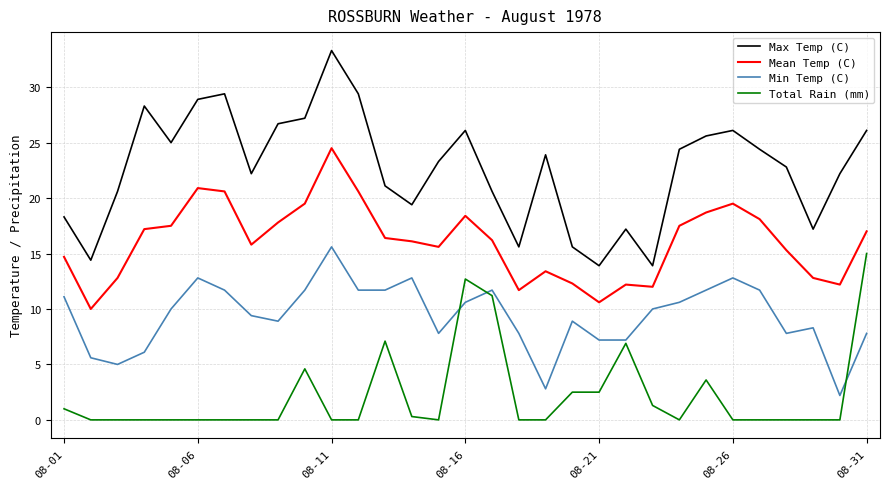

What is the average value of the Min Temp (C) series?

9.4